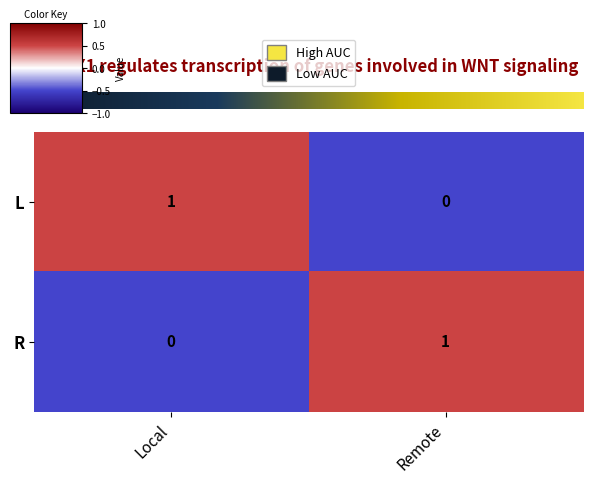

At which label is R closest to 0?

Local